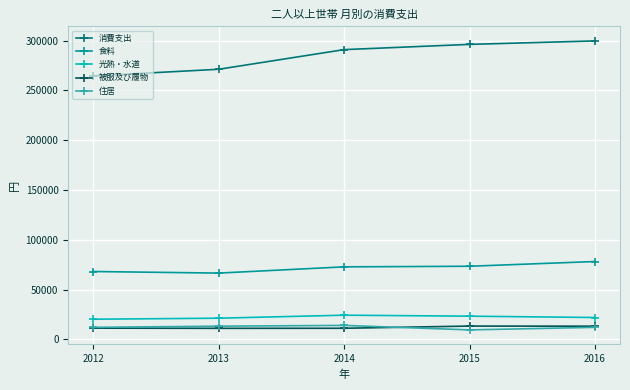

Which series has the largest range (max minus min)?

消費支出